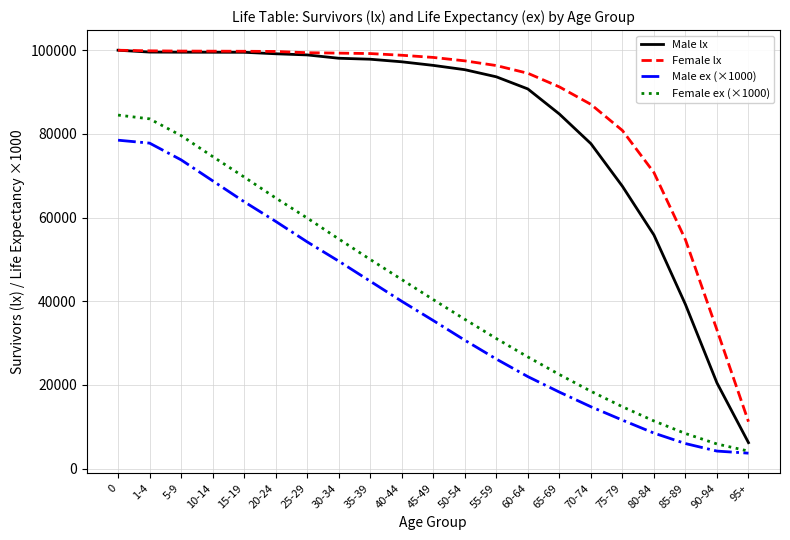

What is the spread (max minus min) of values at 65-69?

72943